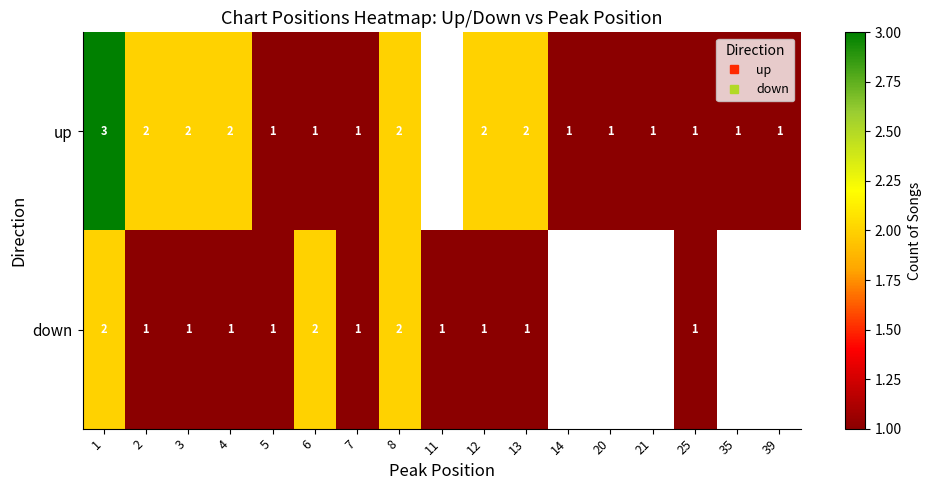

Which series has the largest range (max minus min)?

up